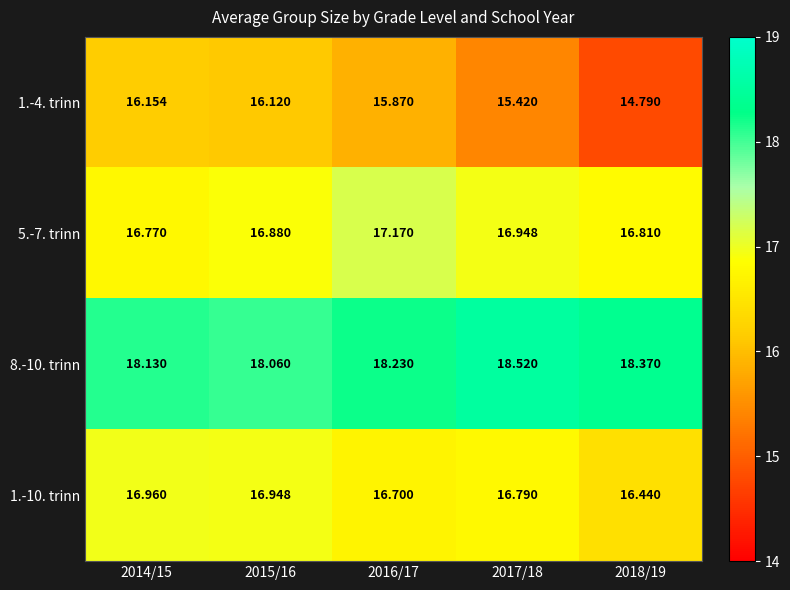

Is the value of 1.-10. trinn at 2015/16 greater than the value of 1.-4. trinn at 2017/18?

Yes